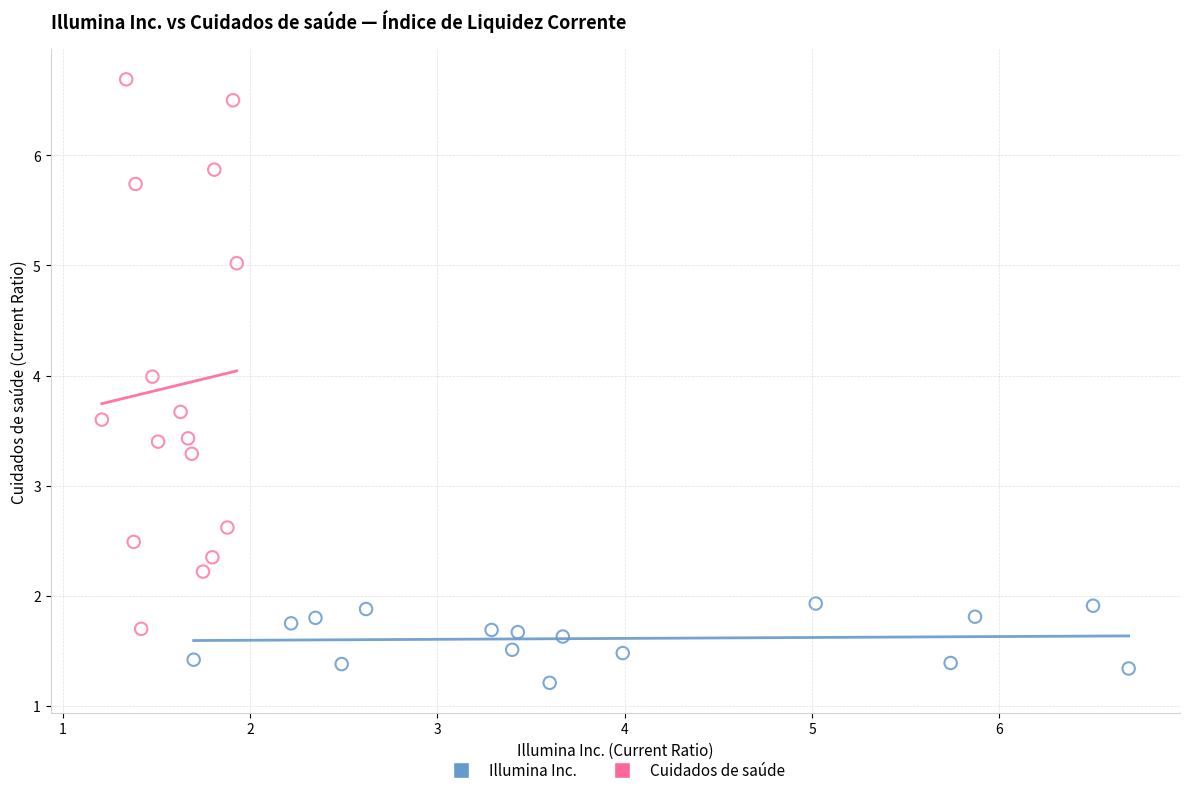

Which series reaches the maximum Y coordinate?

Cuidados de saúde